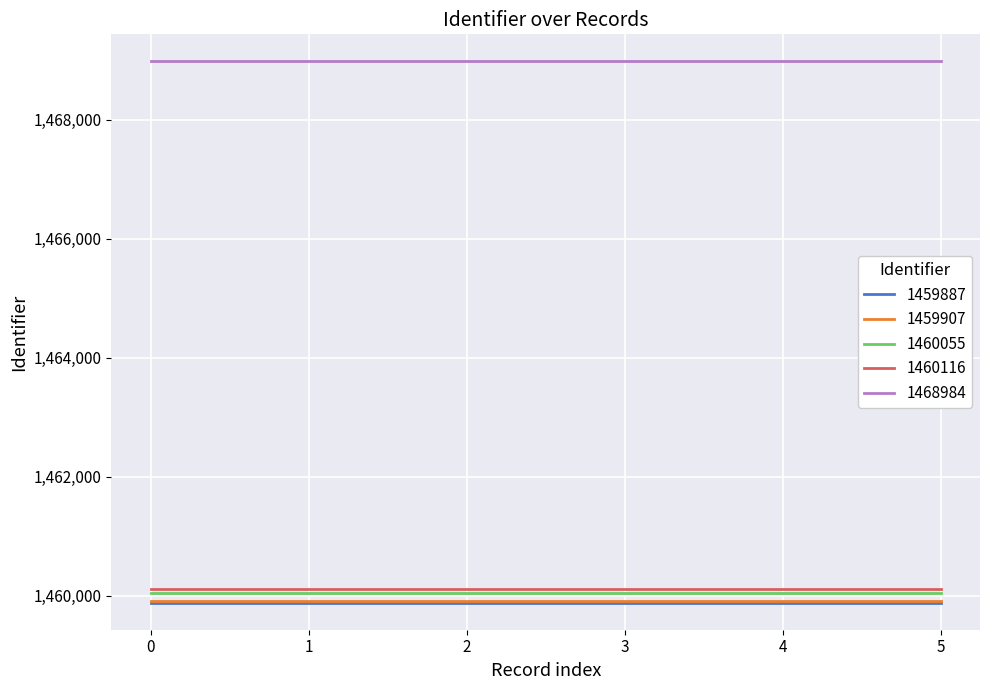

True or false: 1468984 and 1459887 cross at least once.

False